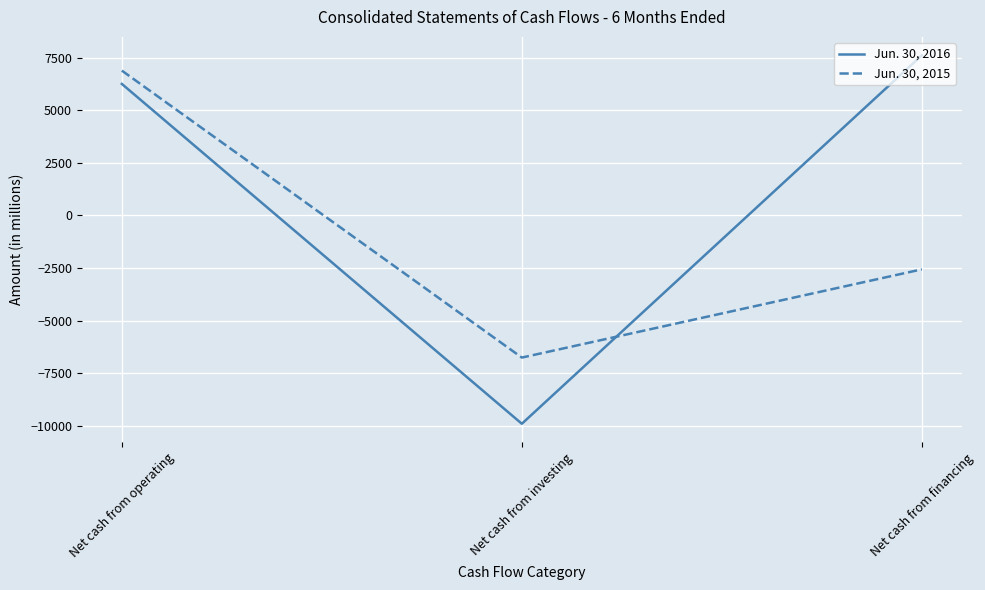

What is the average value of the Jun. 30, 2015 series?

-812